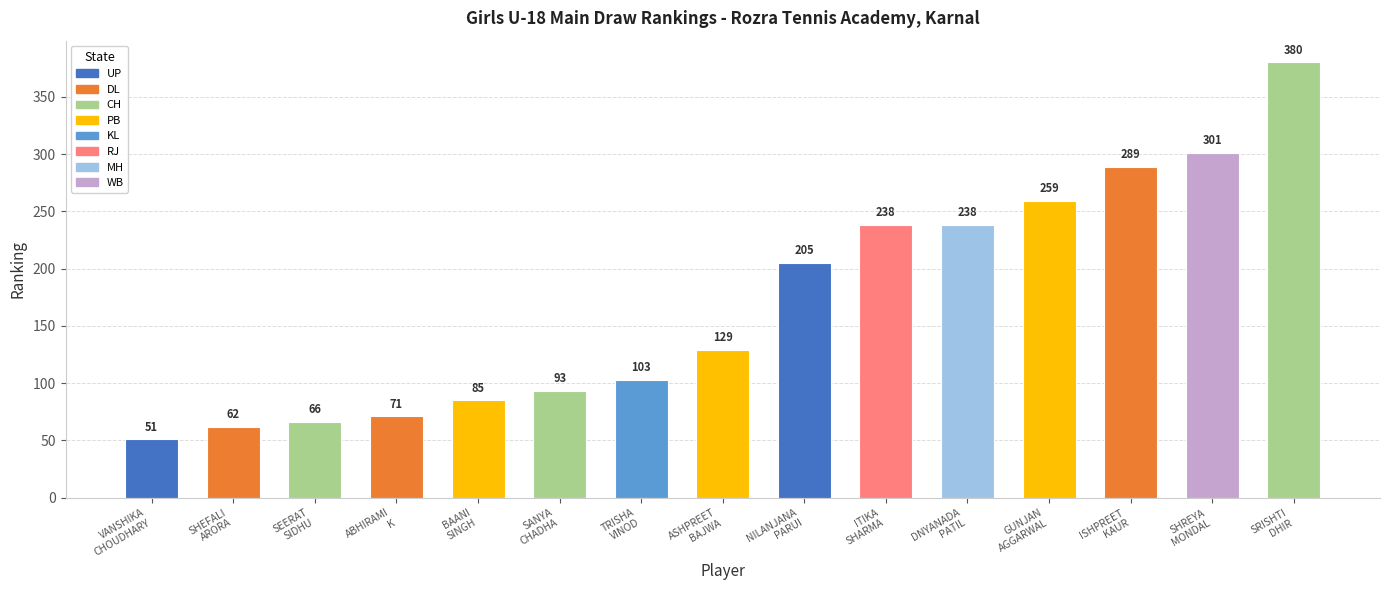

How many data points does each series have?

15